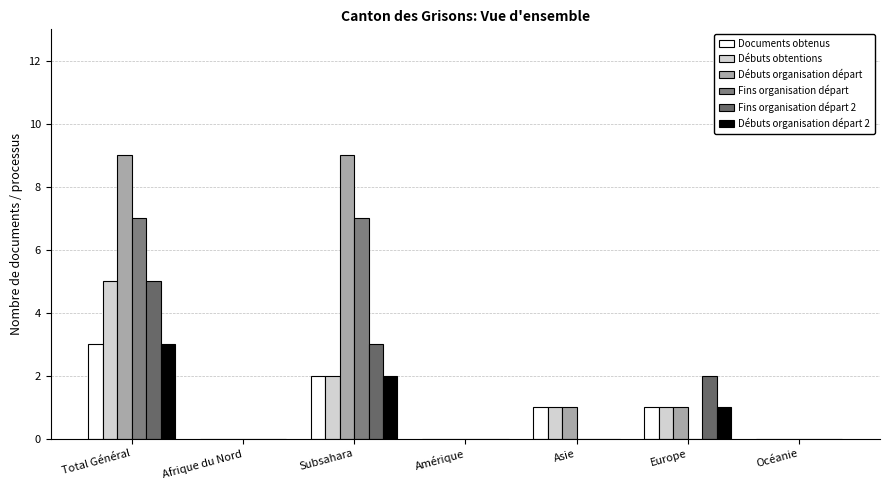

At how many categories does at least one series exceed 8?

2